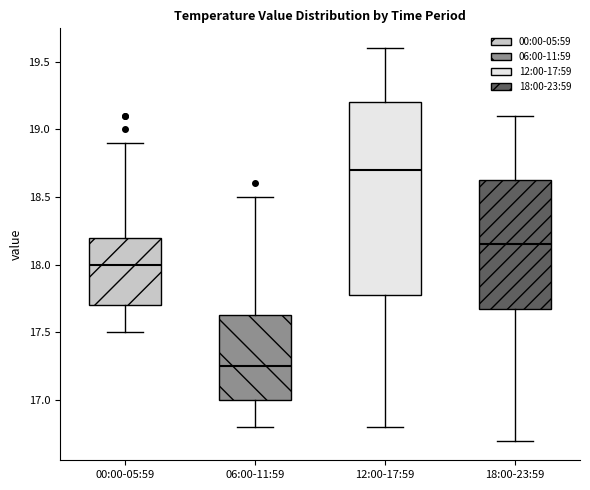

Reading left to right, read every box against the y-axis: the position of its median line, the range the box covers, and the ends of its whiskers. The values are not printed on the chart, so give them approximately, as read against the axis.

00:00-05:59: median 18.00, box 17.70 to 18.20, whiskers 17.50 to 18.90
06:00-11:59: median 17.25, box 17.00 to 17.65, whiskers 16.80 to 18.50
12:00-17:59: median 18.70, box 17.80 to 19.20, whiskers 16.80 to 19.60
18:00-23:59: median 18.15, box 17.70 to 18.65, whiskers 16.70 to 19.10